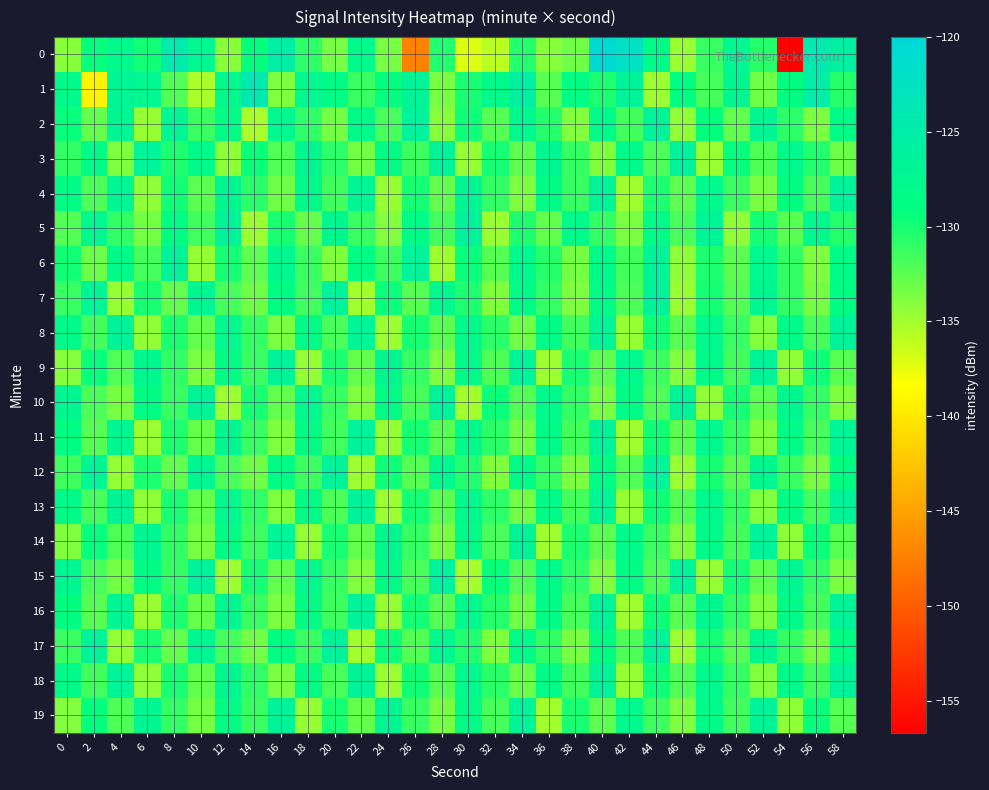

At which category is the sum across all series the highest?

40